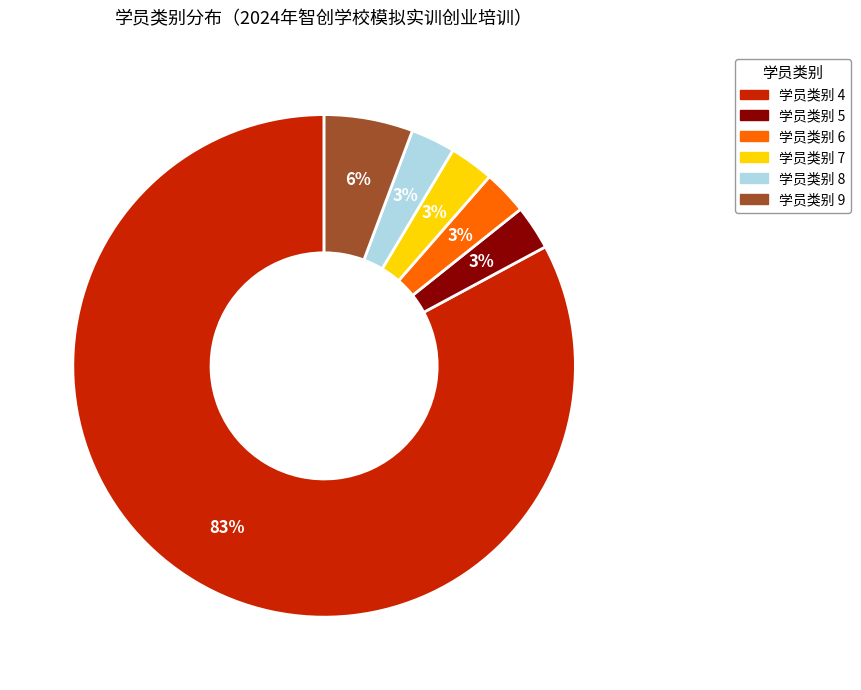

To the nearest percent, what is the average slice percentage?

17%